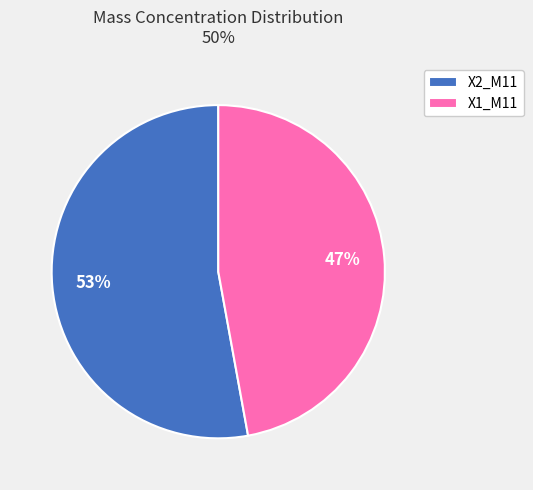

Do X1_M11 and X2_M11 together represent more than half of the pie?

Yes